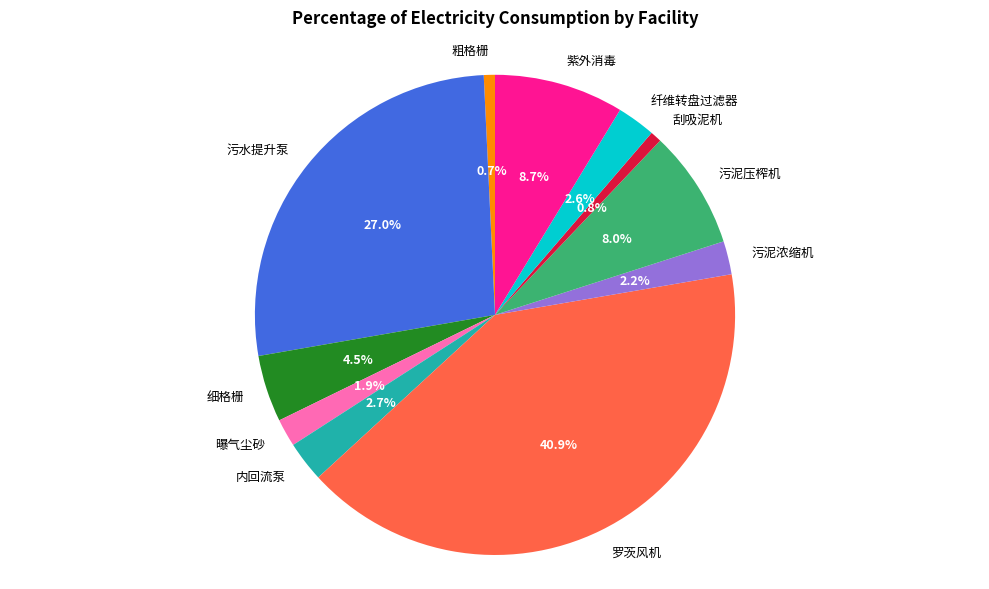

True or false: 细格栅 accounts for 18% of the total.

False